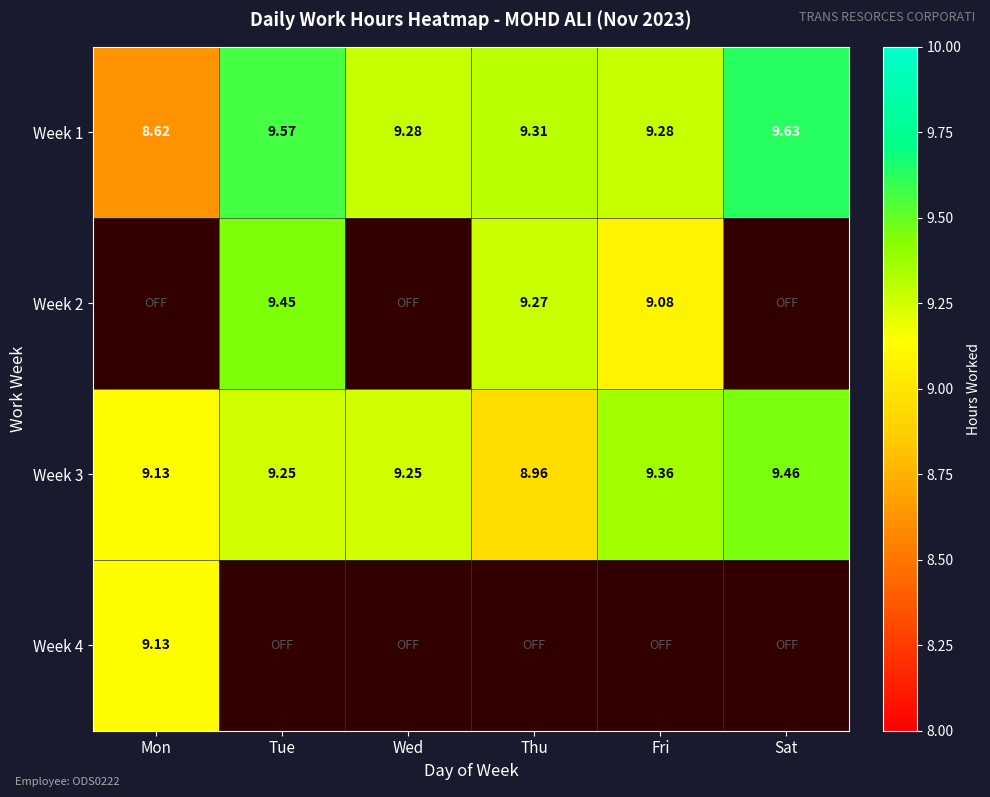

Where is Week 3 nearest to the value 9?

Thu